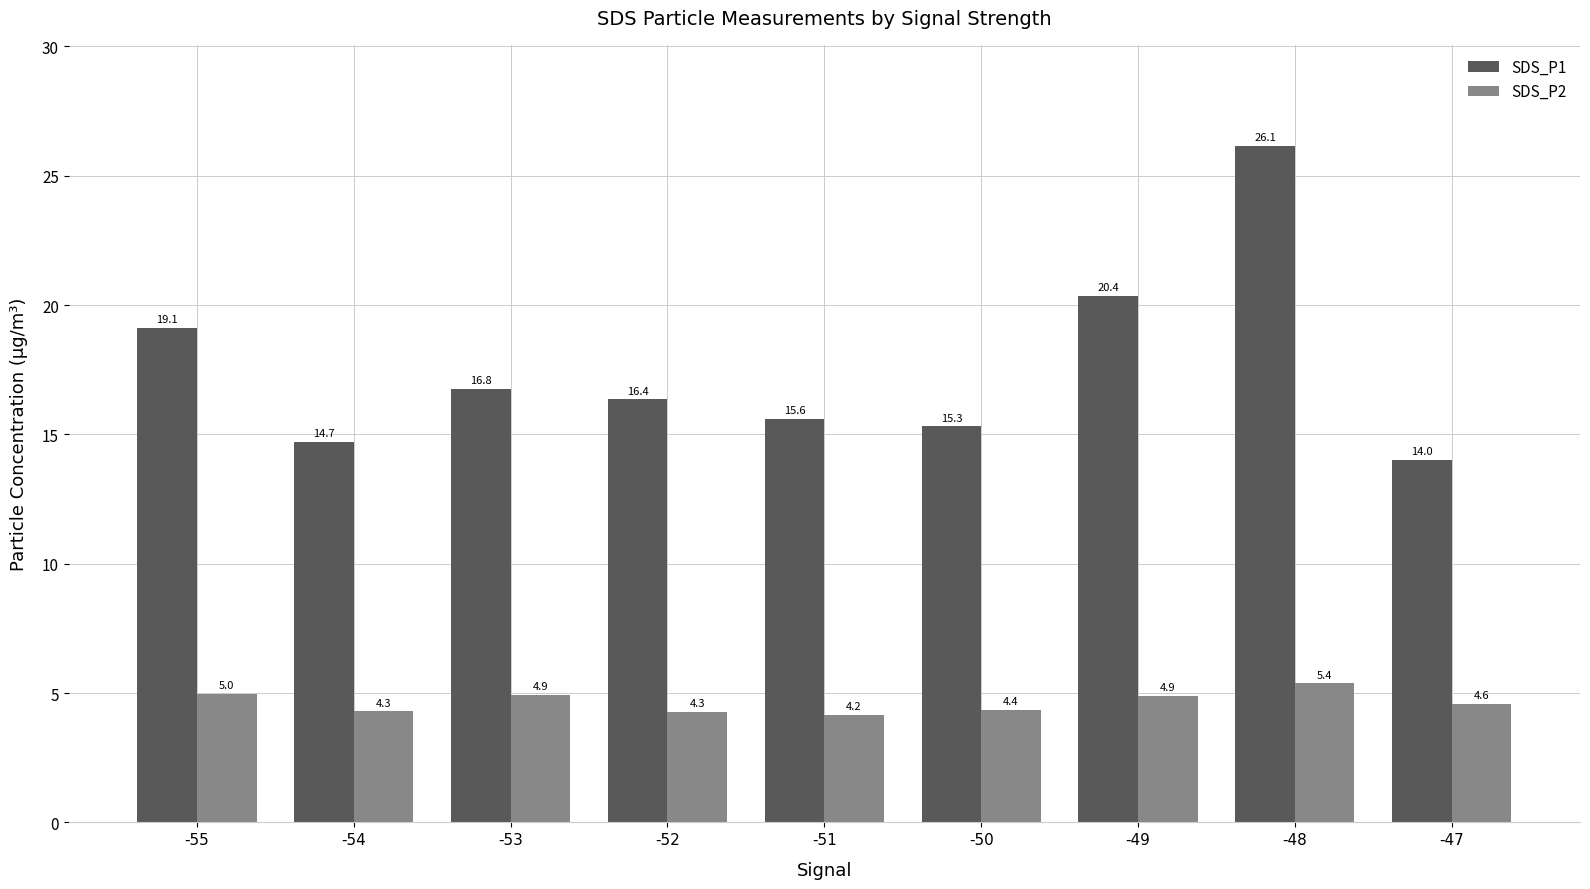

Count the number of categories in the chart.

9